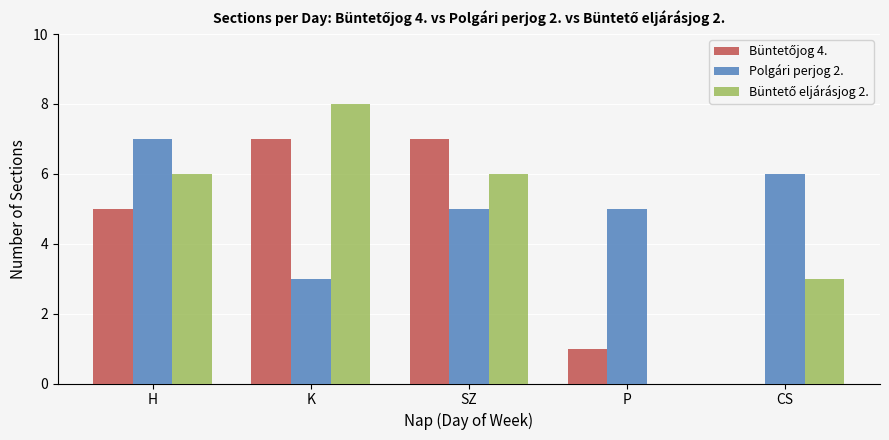

The Polgári perjog 2. series shows 6 at CS. True or false?

True